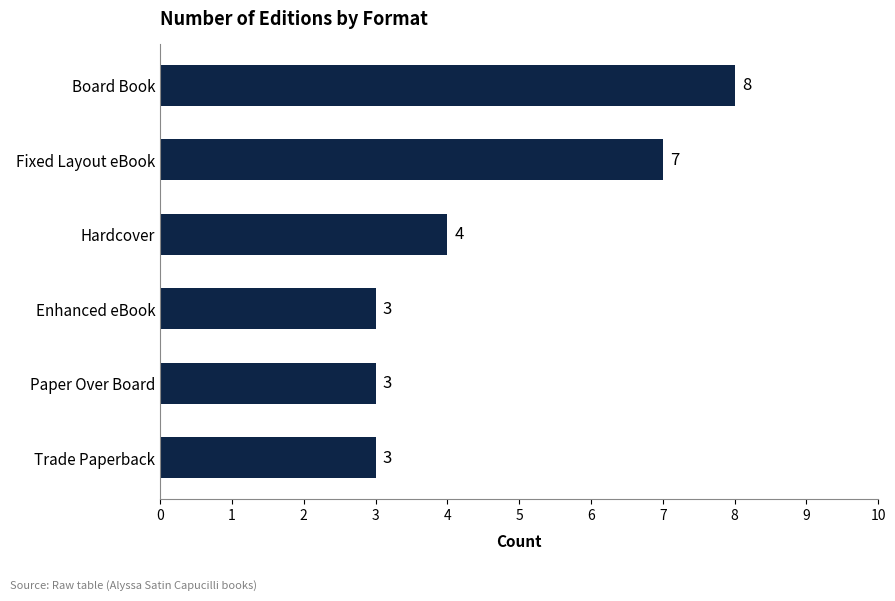

The value at Trade Paperback is 5. True or false?

False